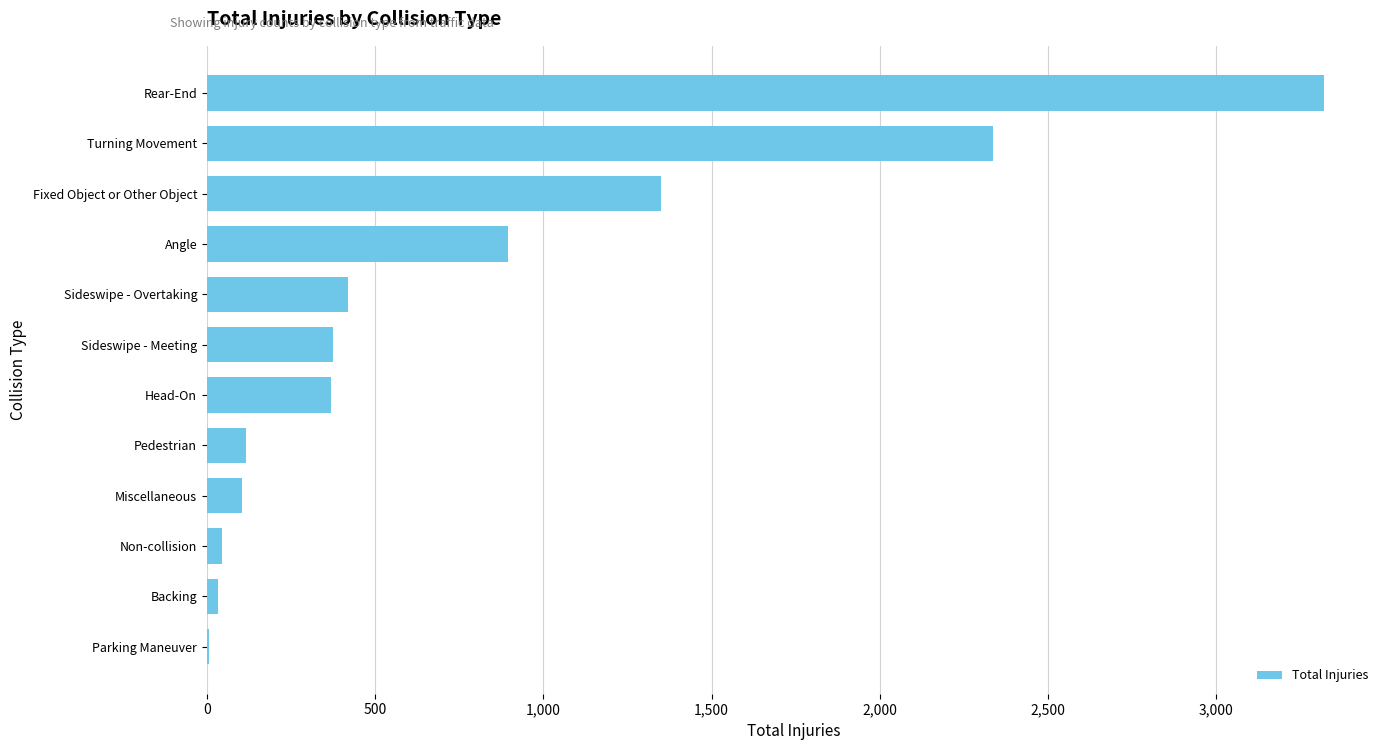

The chart shows a value of 3321 at Rear-End. True or false?

True